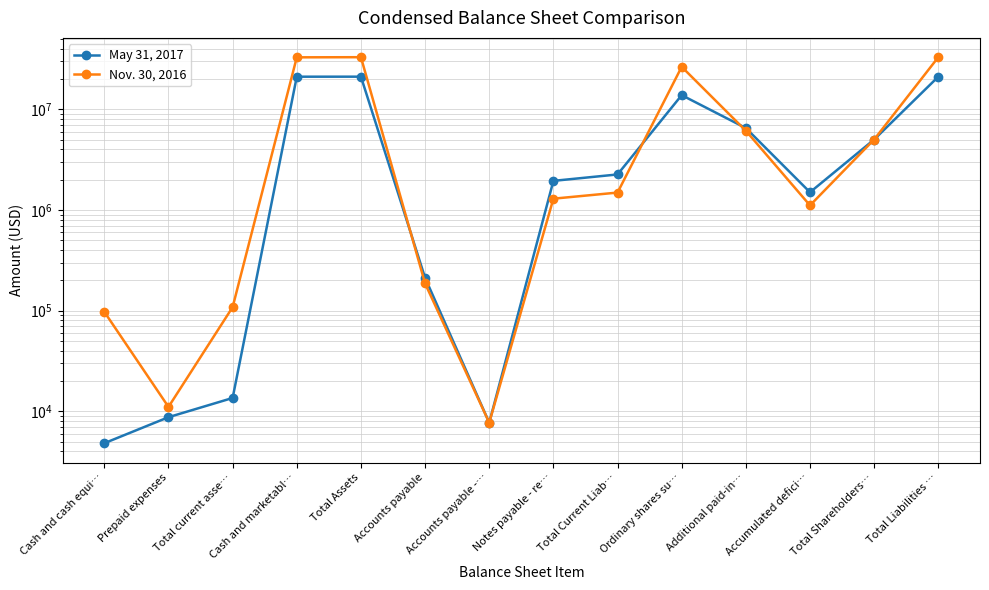

Which series changed the most between Total Assets and Accumulated defici…?

Nov. 30, 2016